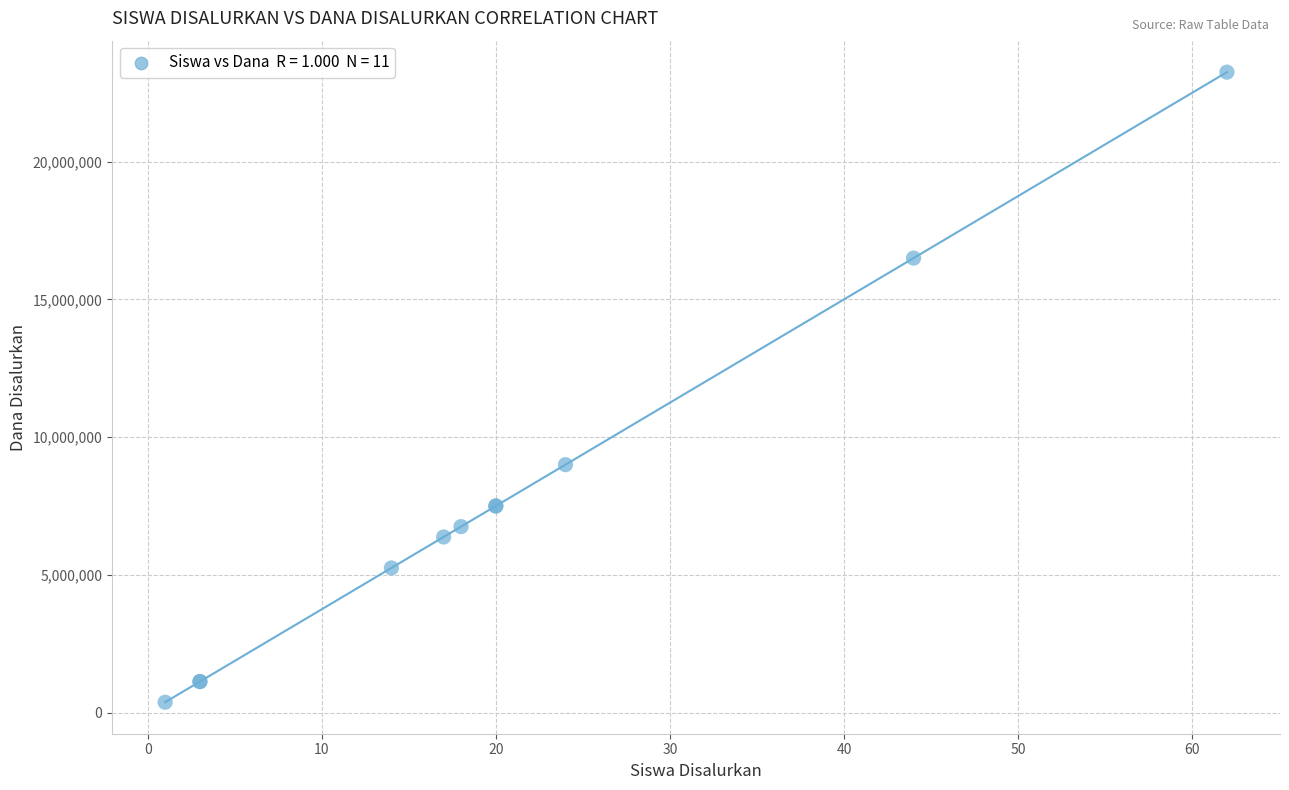

What Y value in the scatter plot is closest to 11812500?

9000000